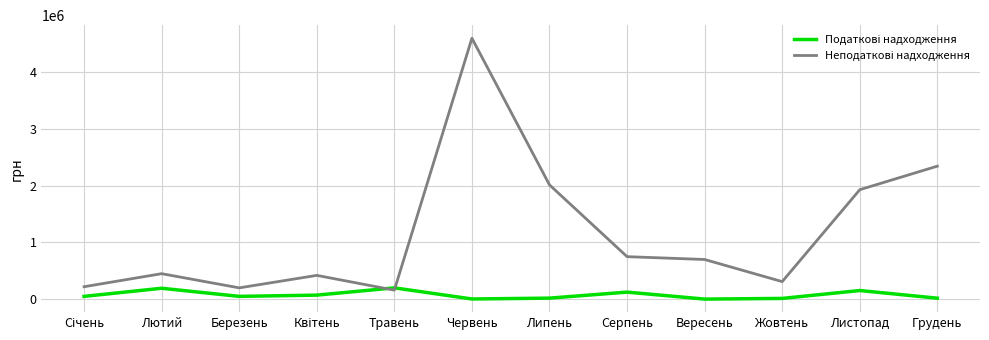

What is the difference between the highest and lowest values at Листопад?

1777000